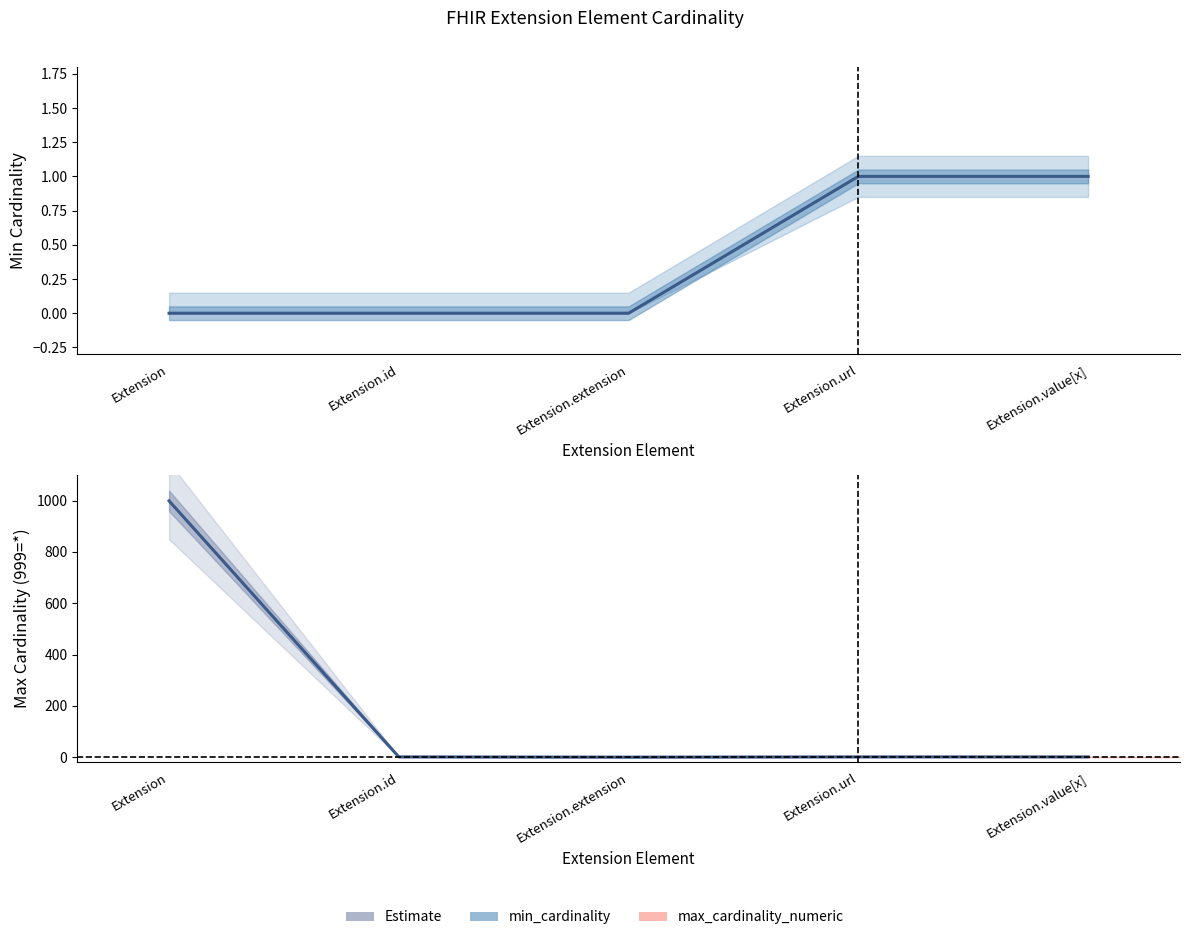

Reading right to left, transcribe all the data shown in this chart.

min_cardinality: Extension.value[x]=1	Extension.url=1	Extension.extension=0	Extension.id=0	Extension=0
max_cardinality_numeric: Extension.value[x]=1	Extension.url=1	Extension.extension=0	Extension.id=1	Extension=999